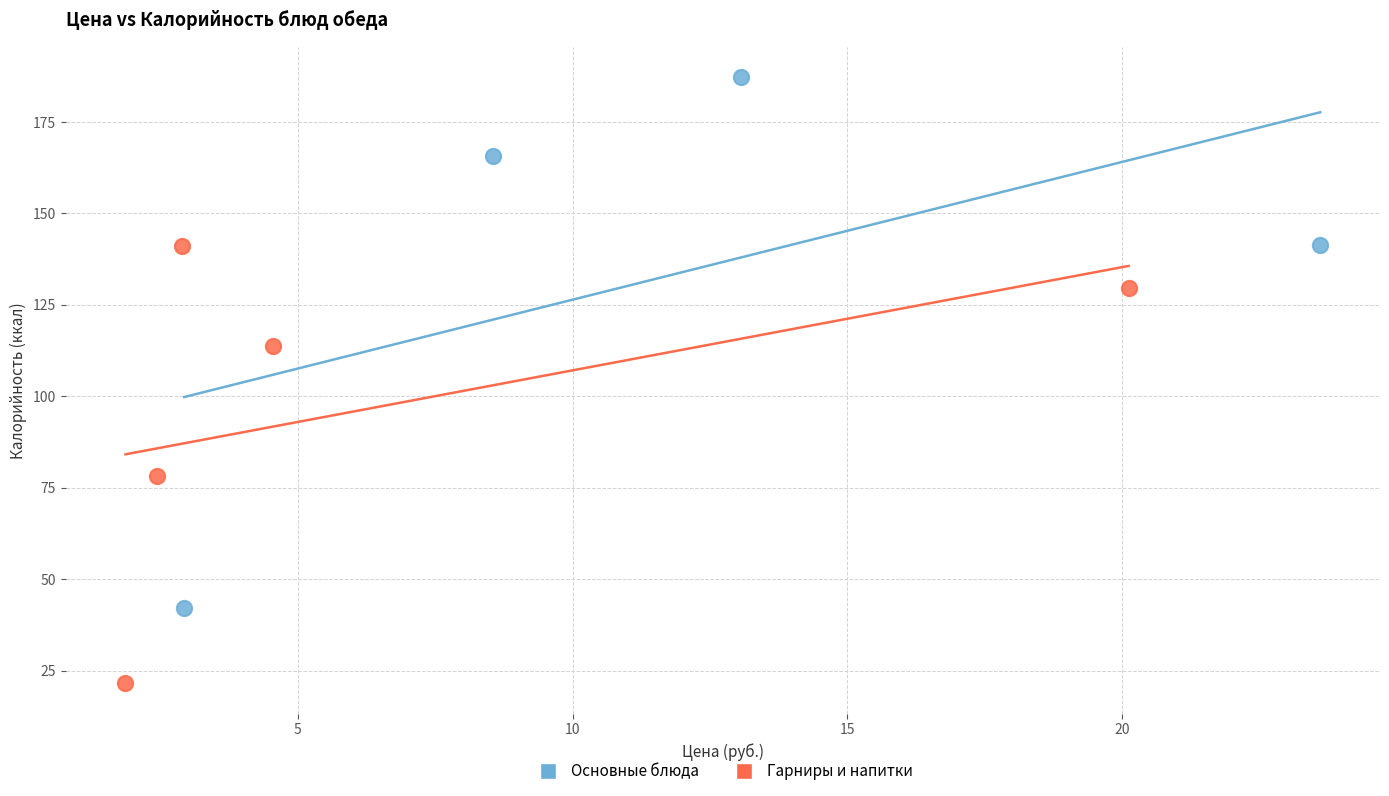

Which series contains the highest Y value?

Основные блюда